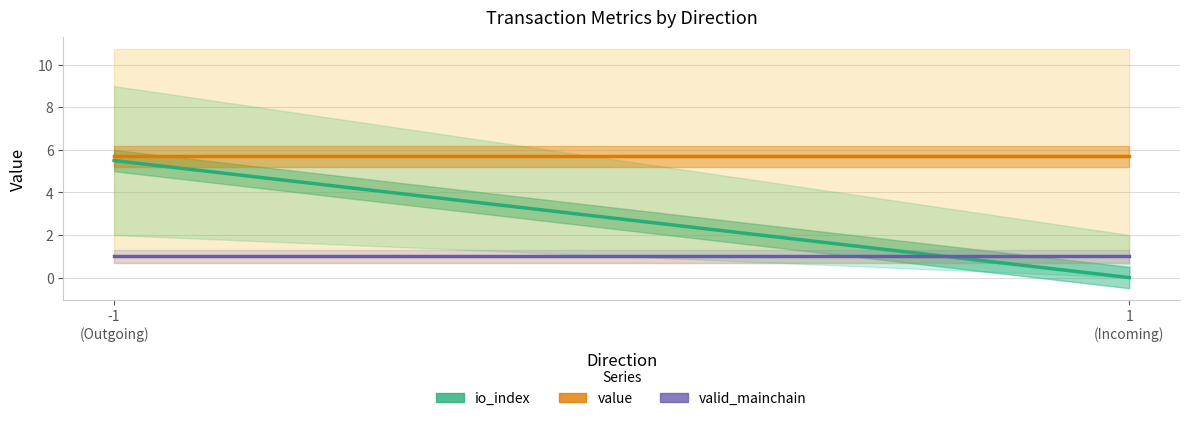

What is the total value across all series at 1
(Incoming)?

6.7